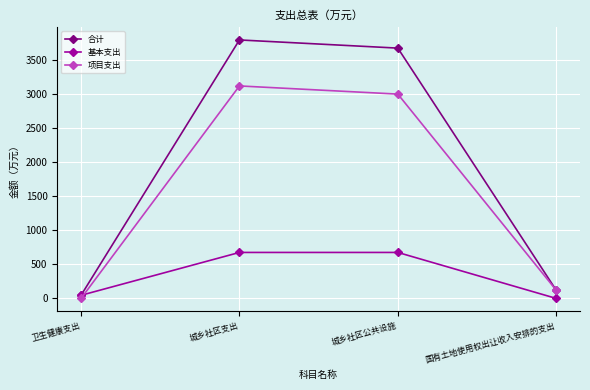

Which series ends up on top after the final intersection of 项目支出 and 基本支出?

项目支出